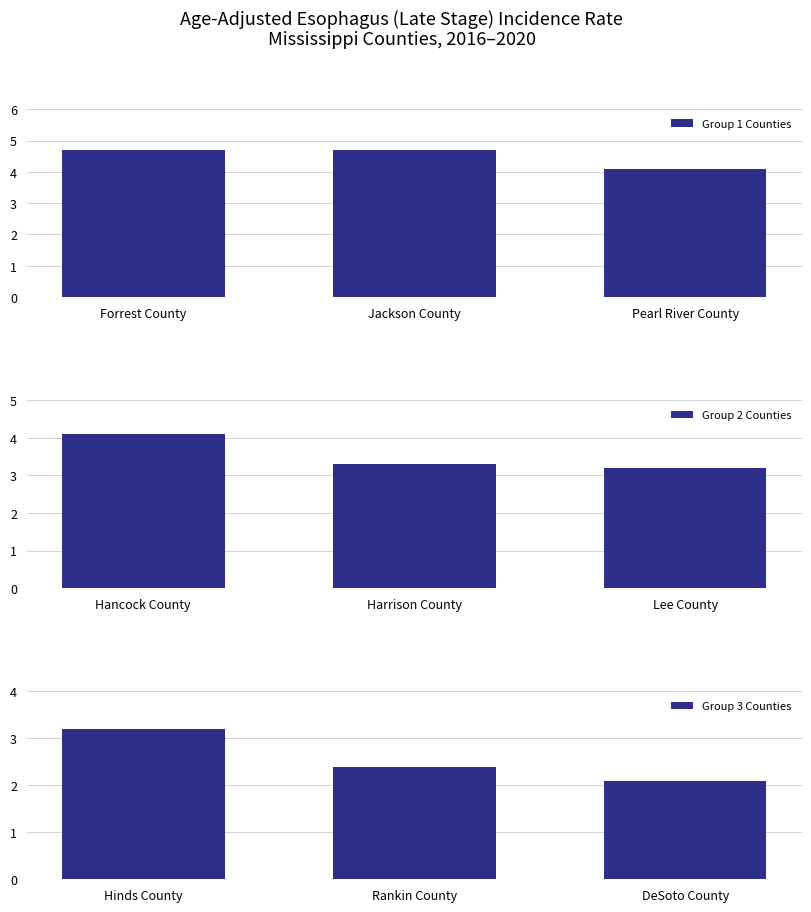

At which label does Group 1 Counties reach its minimum?

Pearl River County